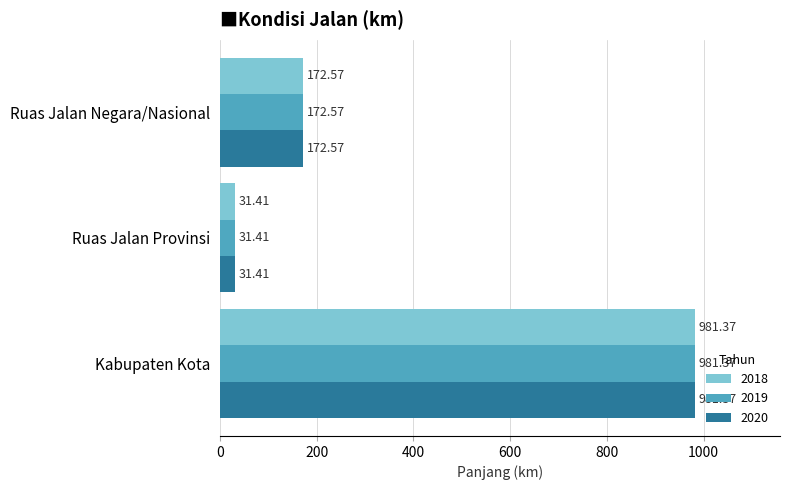

What is the total value across all series at Ruas Jalan Negara/Nasional?

517.7